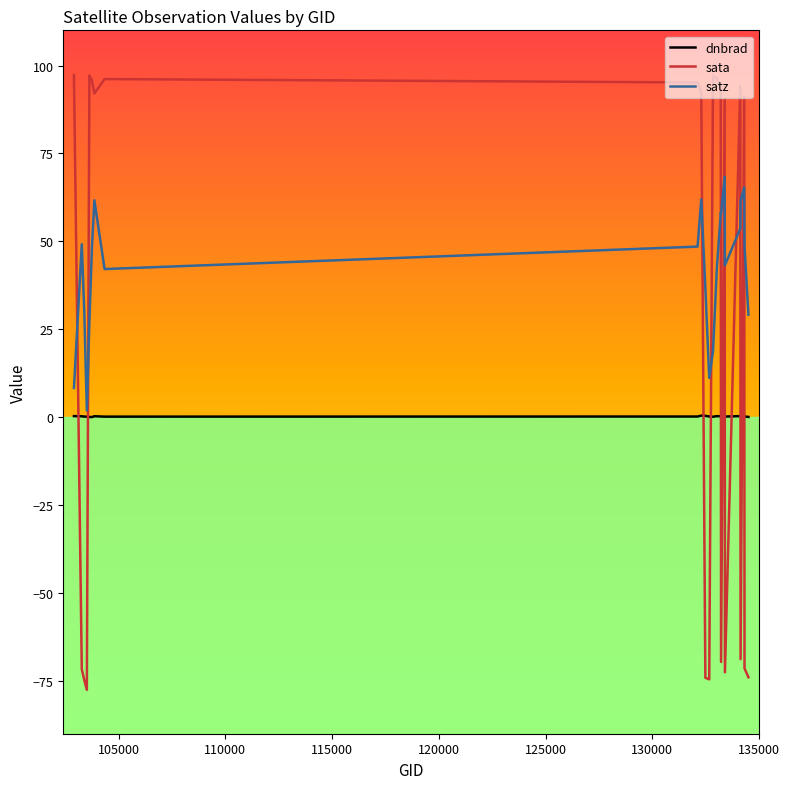

After their last crossing, which series has the higher values: dnbrad or sata?

dnbrad